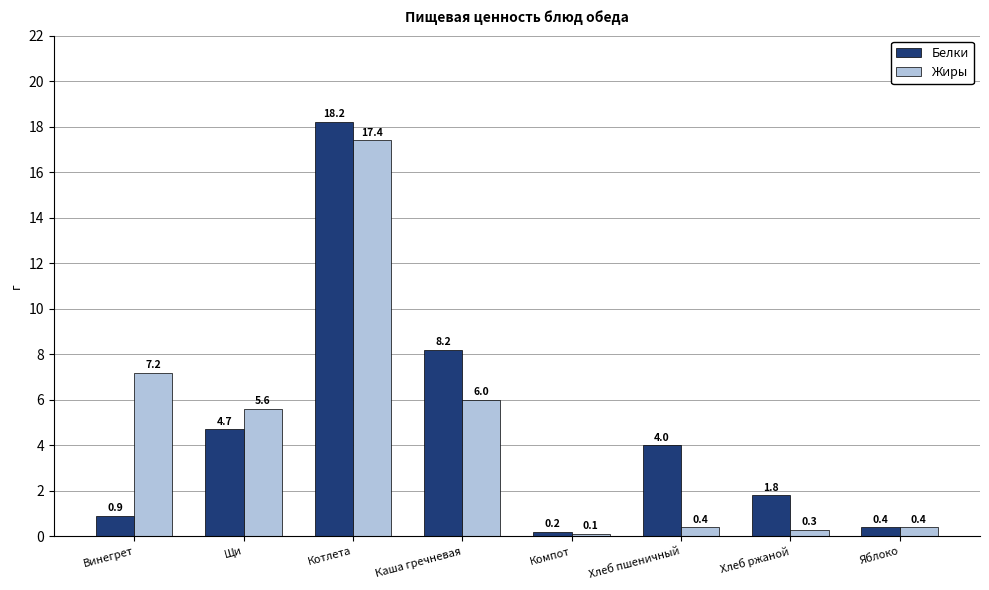

How many bars are there in total?

16